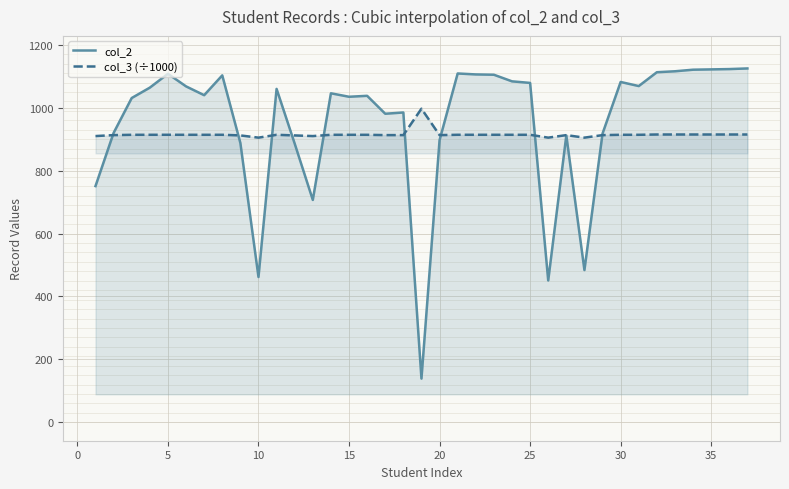

In col_3 (÷1000), how many points are lower than both neighbors (excluding endpoints)?

9